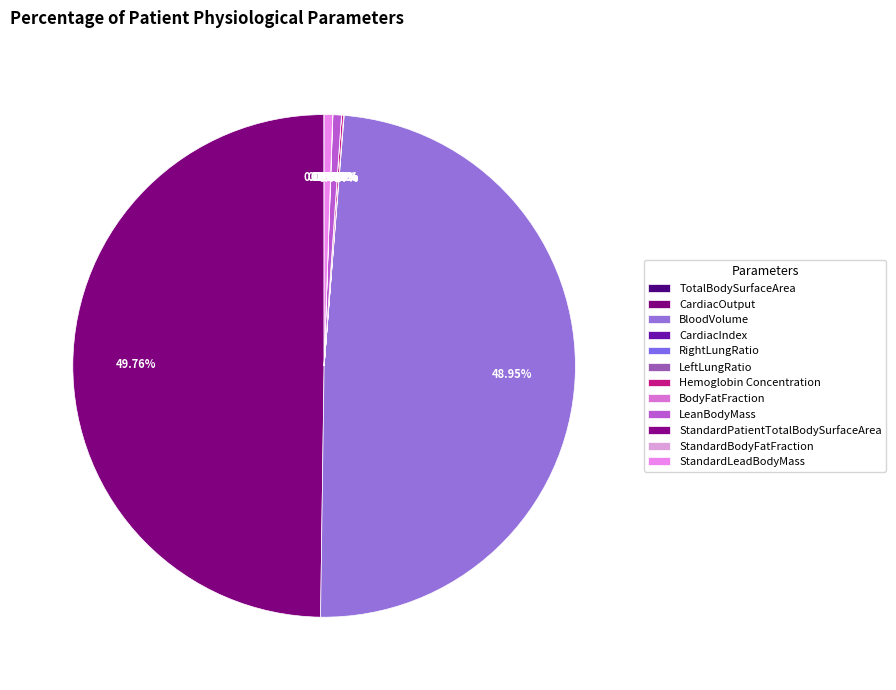

How much of the chart is everything except StandardBodyFatFraction?

100.0%